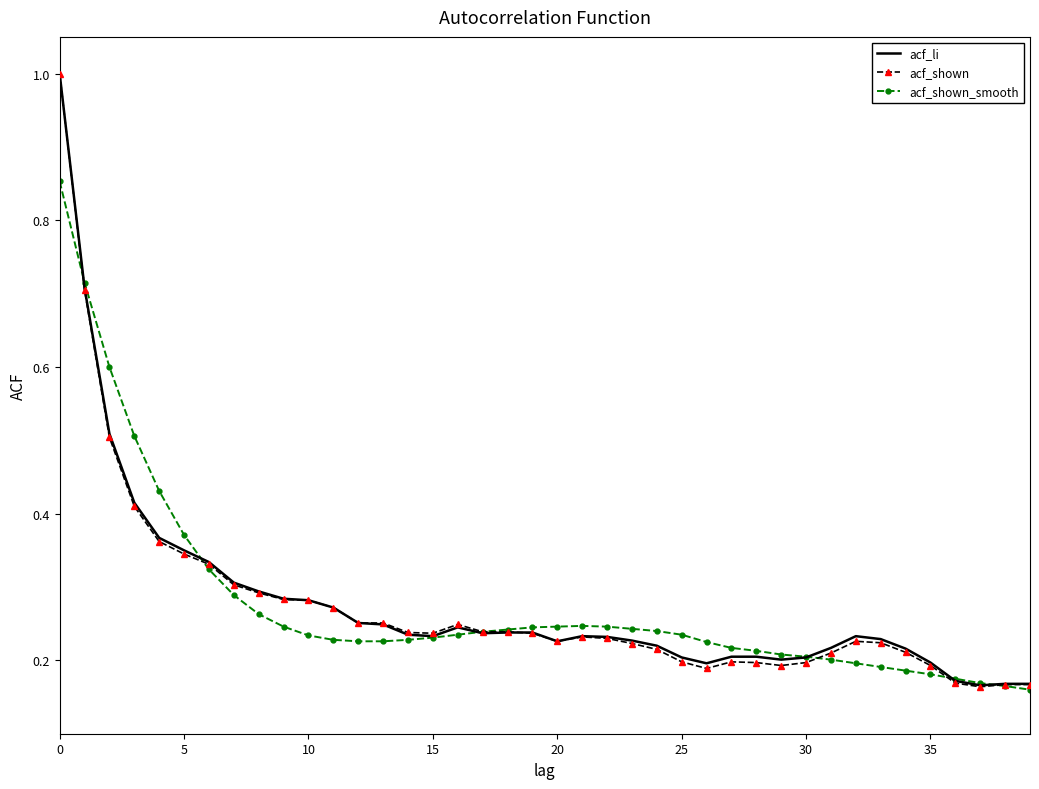

Which series has the largest range (max minus min)?

acf_shown